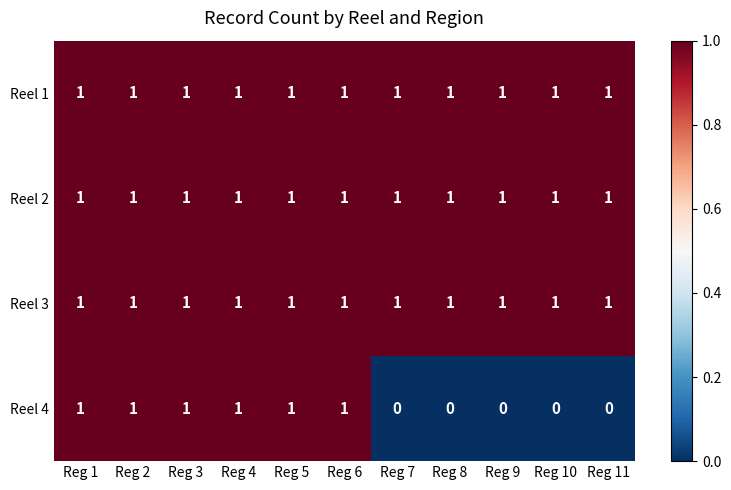

Is it true that Reel 4 equals 0 at Reg 3?

False